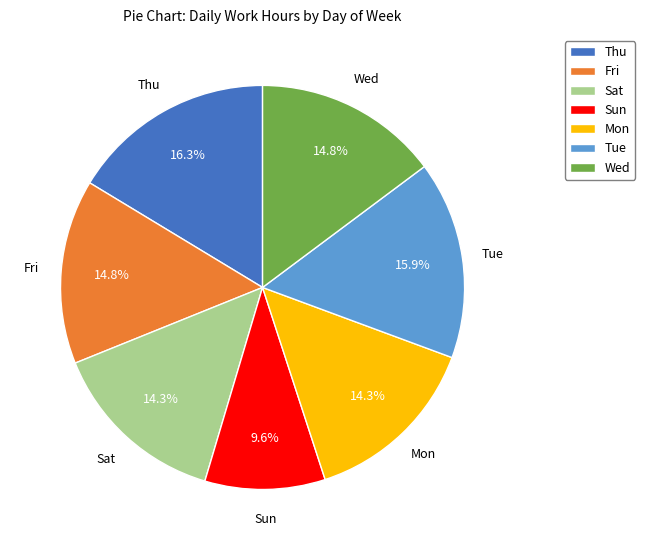

Do Mon and Fri together represent more than half of the pie?

No